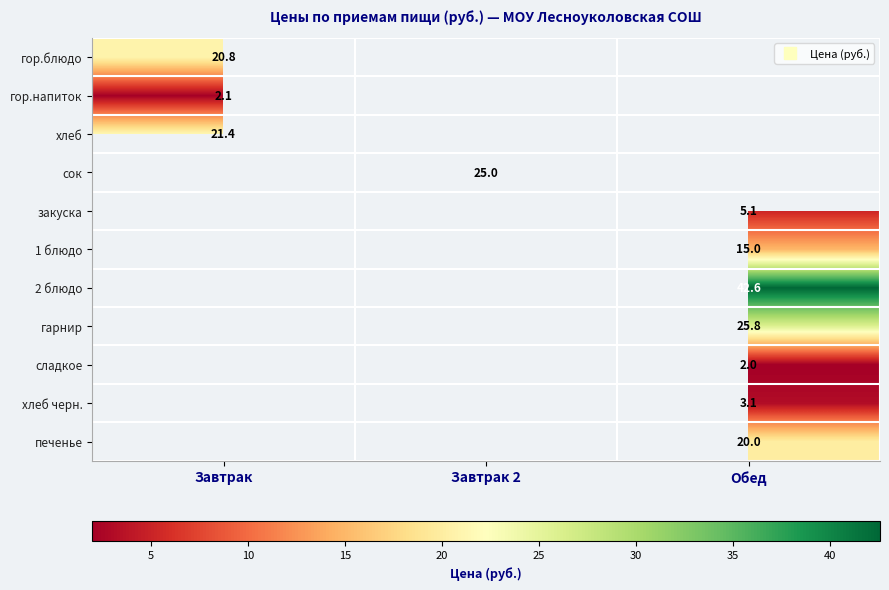

The гарнир series shows 46.2 at Обед. True or false?

False